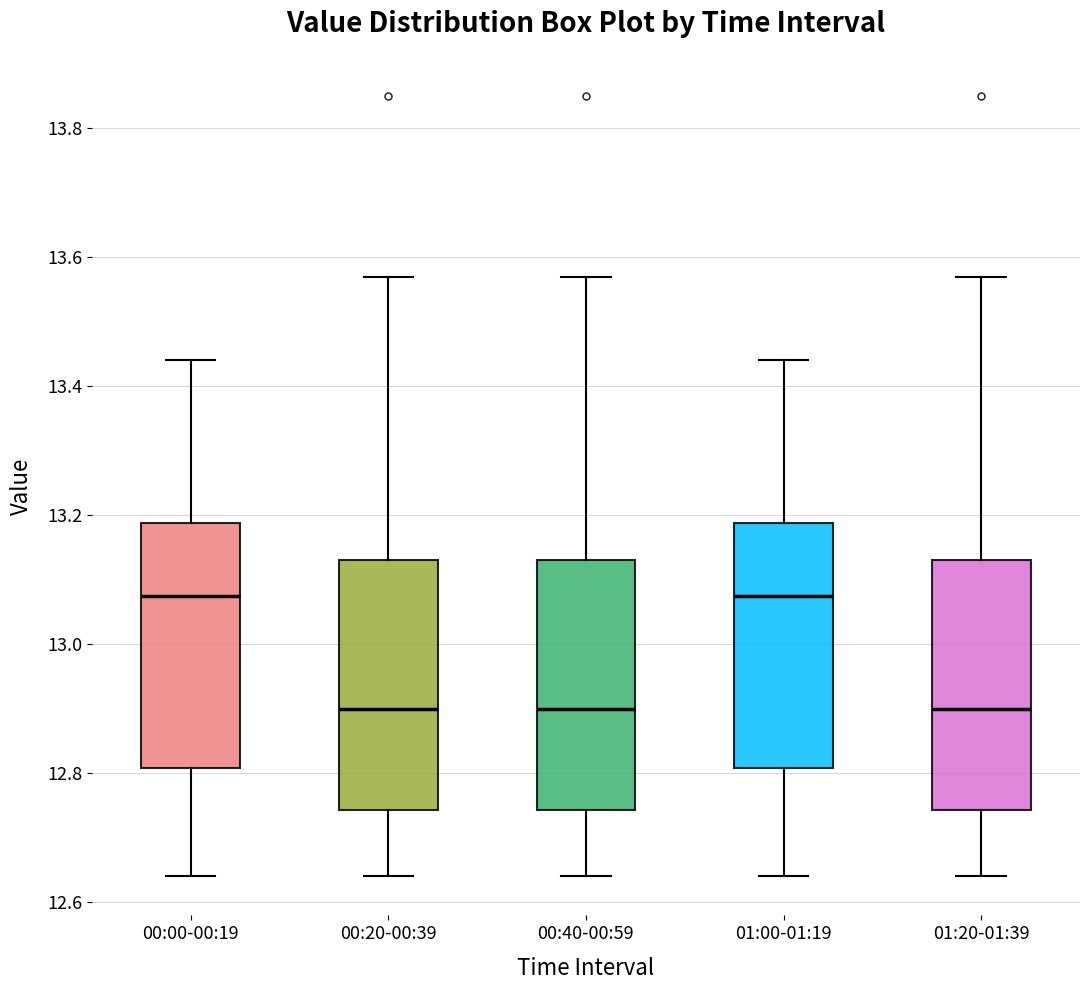

Reading left to right, read every box against the y-axis: the position of its median line, the range the box covers, and the ends of its whiskers. The values are not printed on the chart, so give them approximately, as read against the axis.

00:00-00:19: median 13.08, box 12.80 to 13.18, whiskers 12.64 to 13.44
00:20-00:39: median 12.90, box 12.74 to 13.14, whiskers 12.64 to 13.58
00:40-00:59: median 12.90, box 12.74 to 13.14, whiskers 12.64 to 13.58
01:00-01:19: median 13.08, box 12.80 to 13.18, whiskers 12.64 to 13.44
01:20-01:39: median 12.90, box 12.74 to 13.14, whiskers 12.64 to 13.58